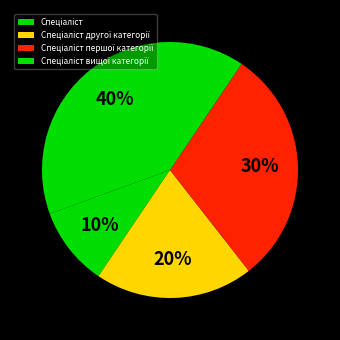

The Спеціаліст другої категорії slice represents 20% of the pie. True or false?

True